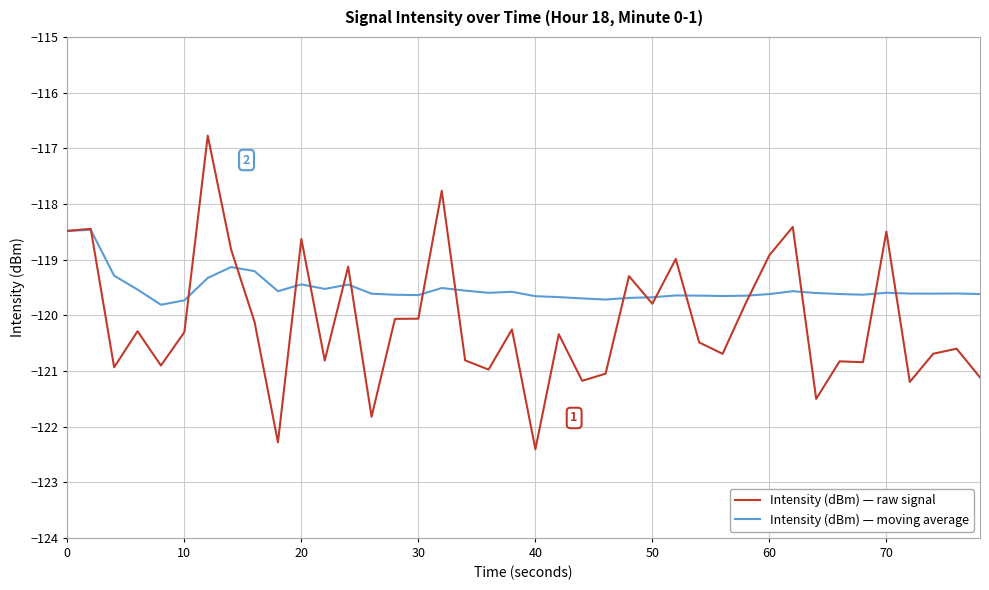

What is the average value of the Intensity (dBm) — moving average series?

-119.5